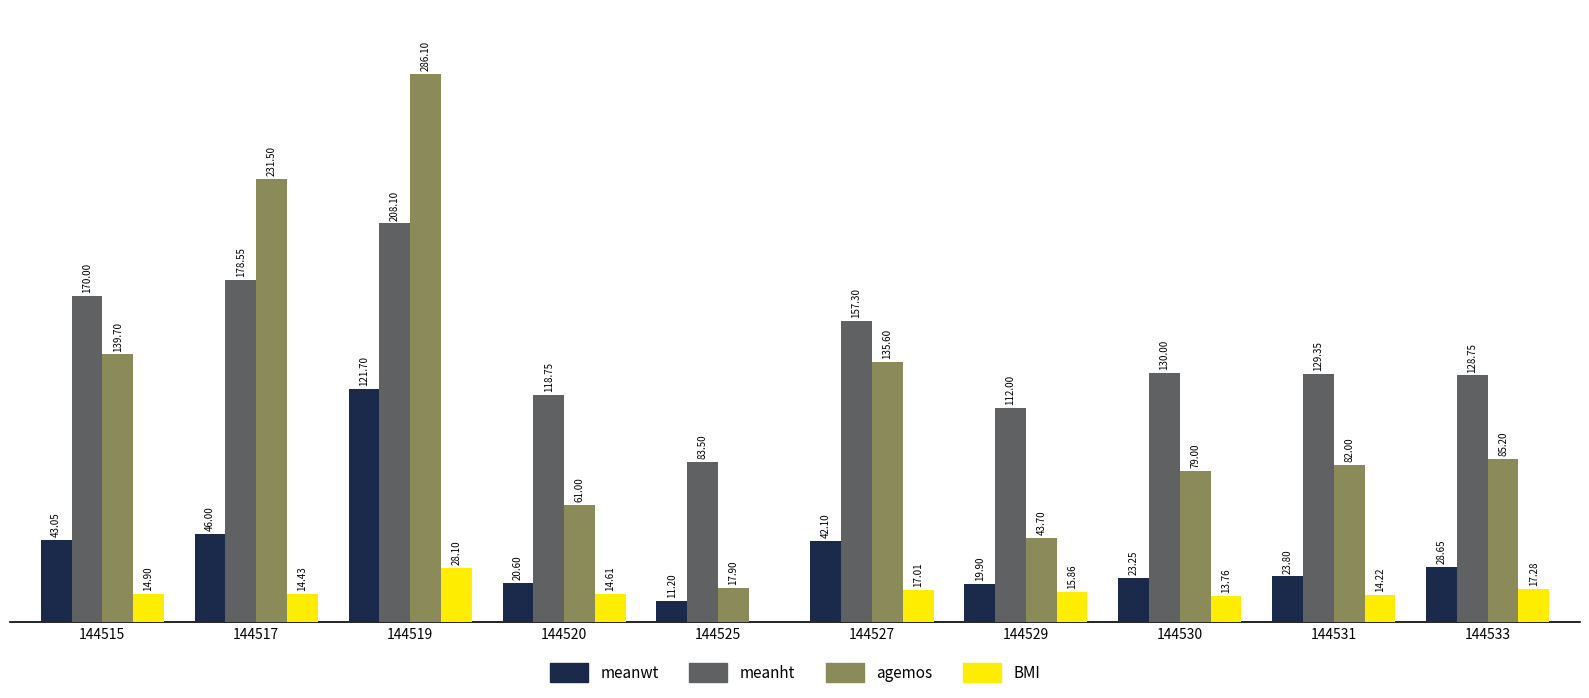

Which series has the largest total across all categories?

meanht